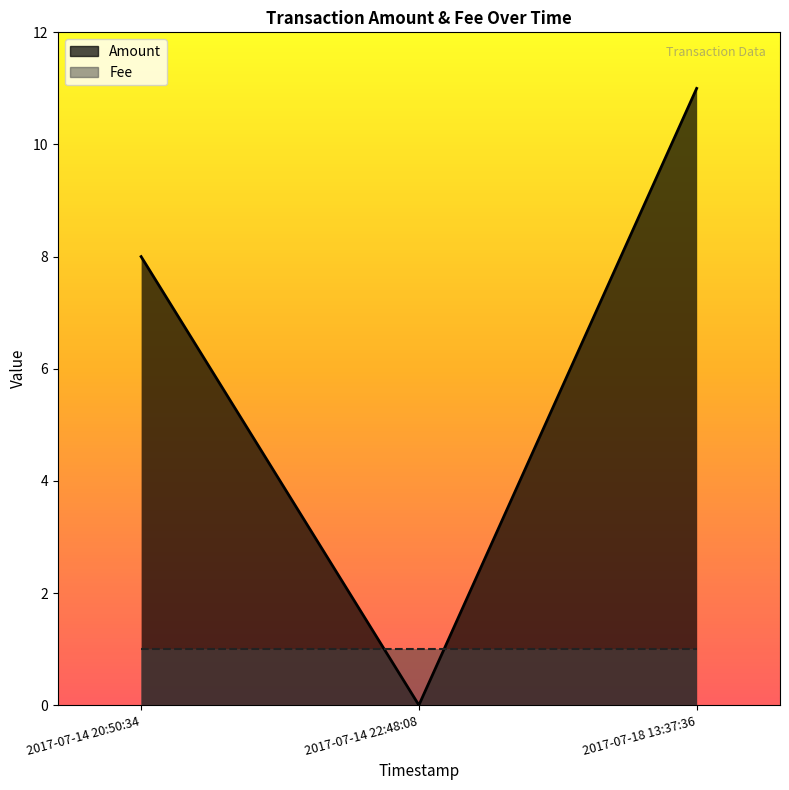

Rank the categories by value from highest to lowest.

2017-07-18 13:37:36, 2017-07-14 20:50:34, 2017-07-14 22:48:08